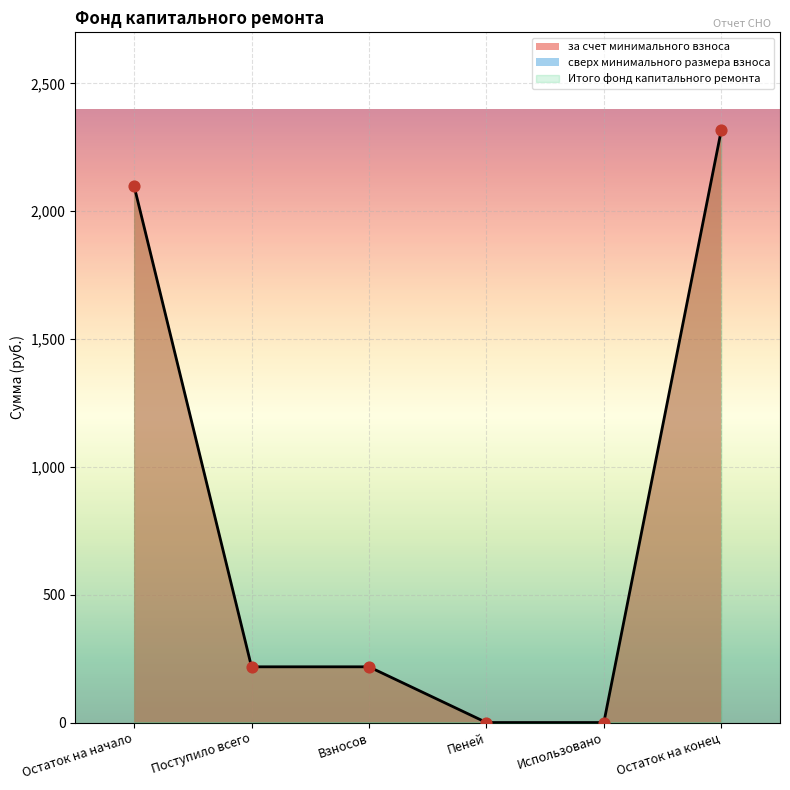

At how many categories does at least one series exceed 1003?

2